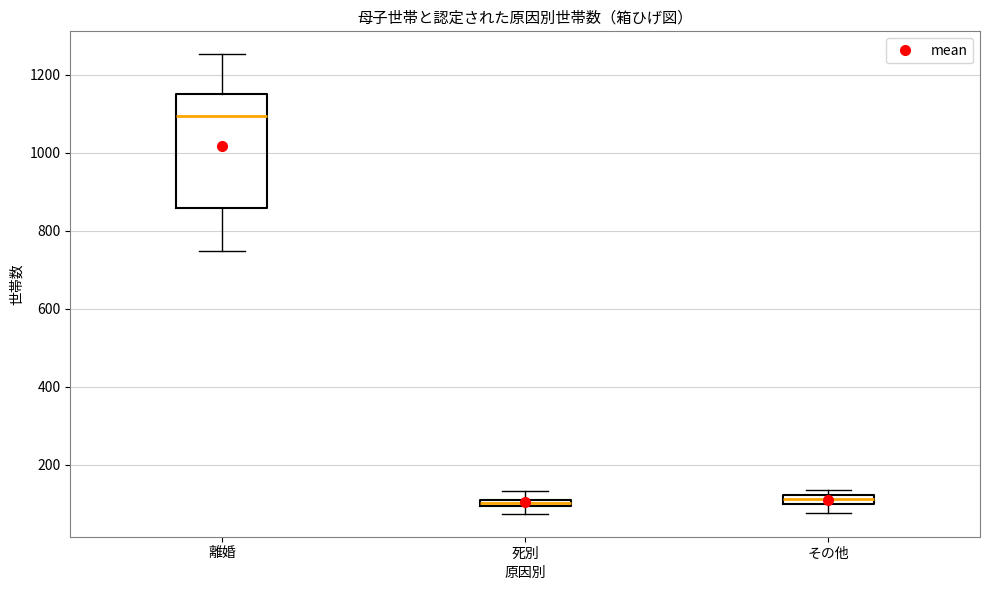

Where is the upper edge of the box for その他 on the y-axis? The values are not printed on the chart, so give them approximately, as read against the axis.

120